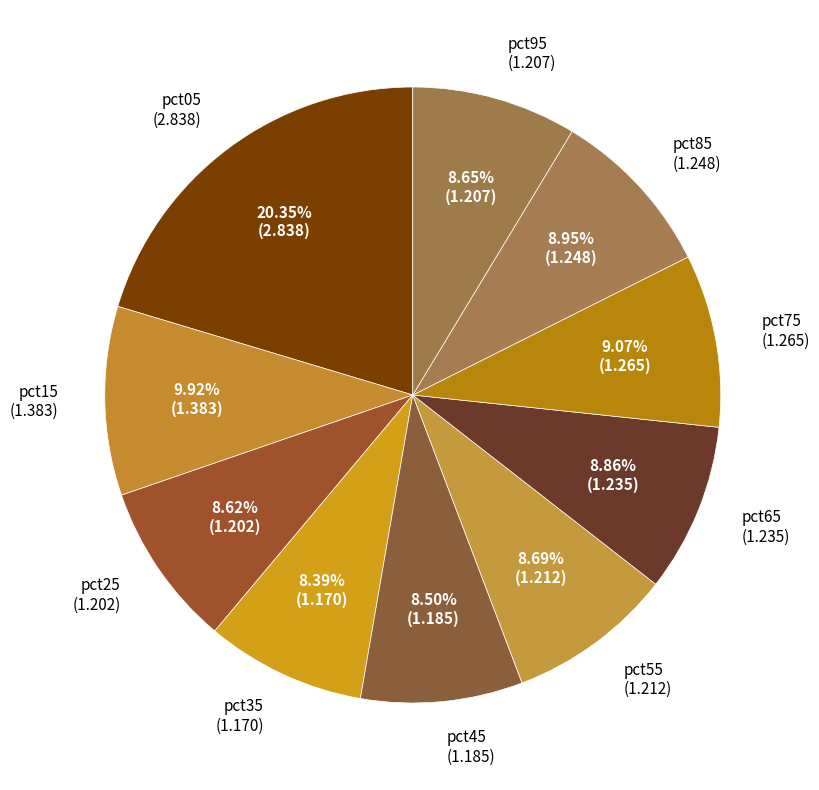

To the nearest percent, what portion does pct75 represent?

9%